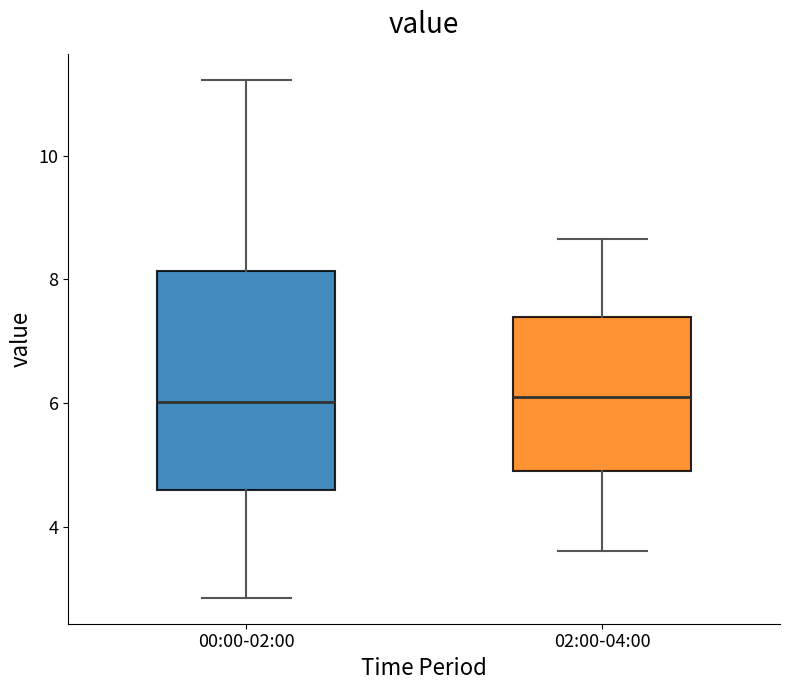

Comparing the boxes themselves (not the whiskers), which one is the tallest?

00:00-02:00